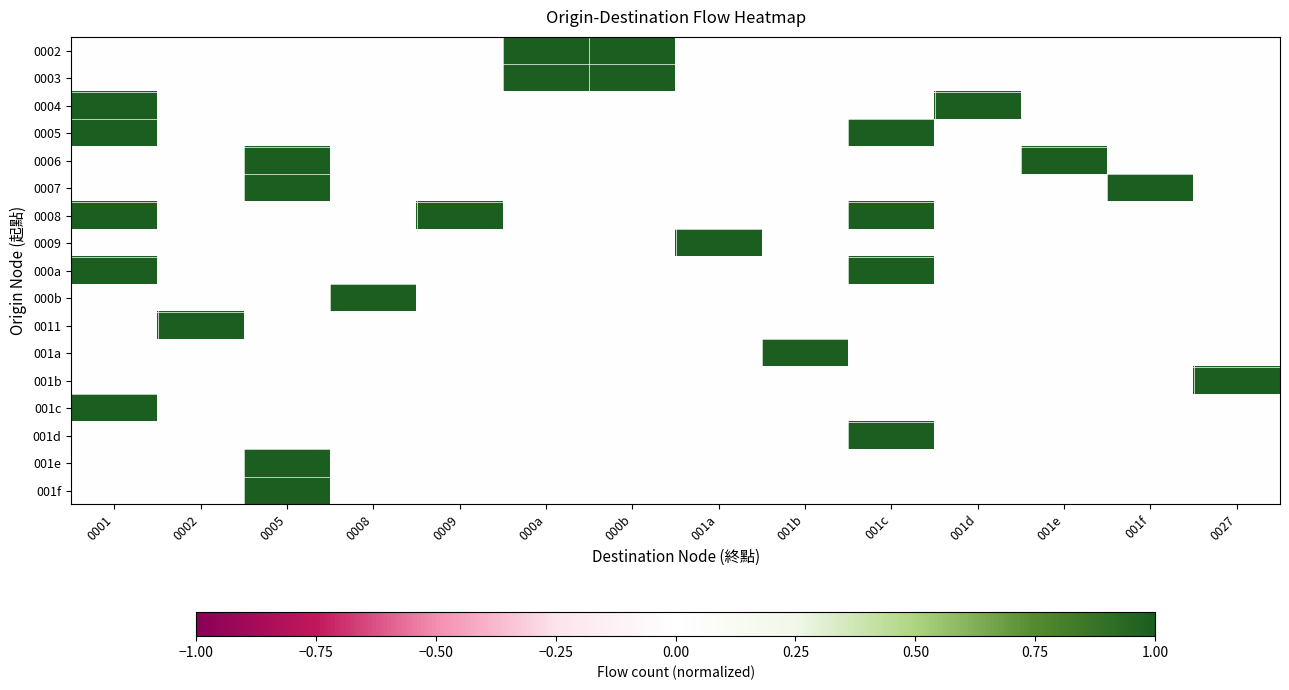

What is the greatest value displayed?

1